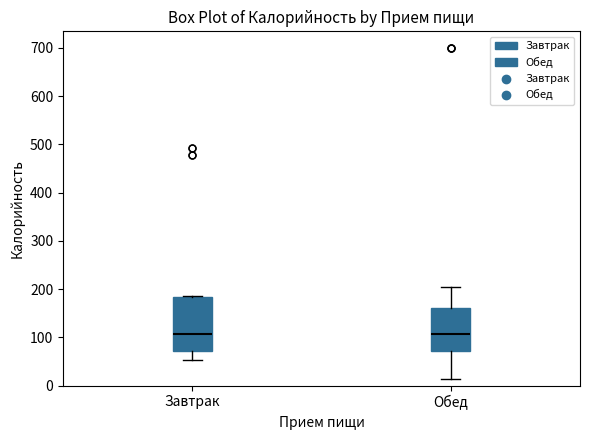

Where is the lower edge of the box for Завтрак on the y-axis? The values are not printed on the chart, so give them approximately, as read against the axis.

70